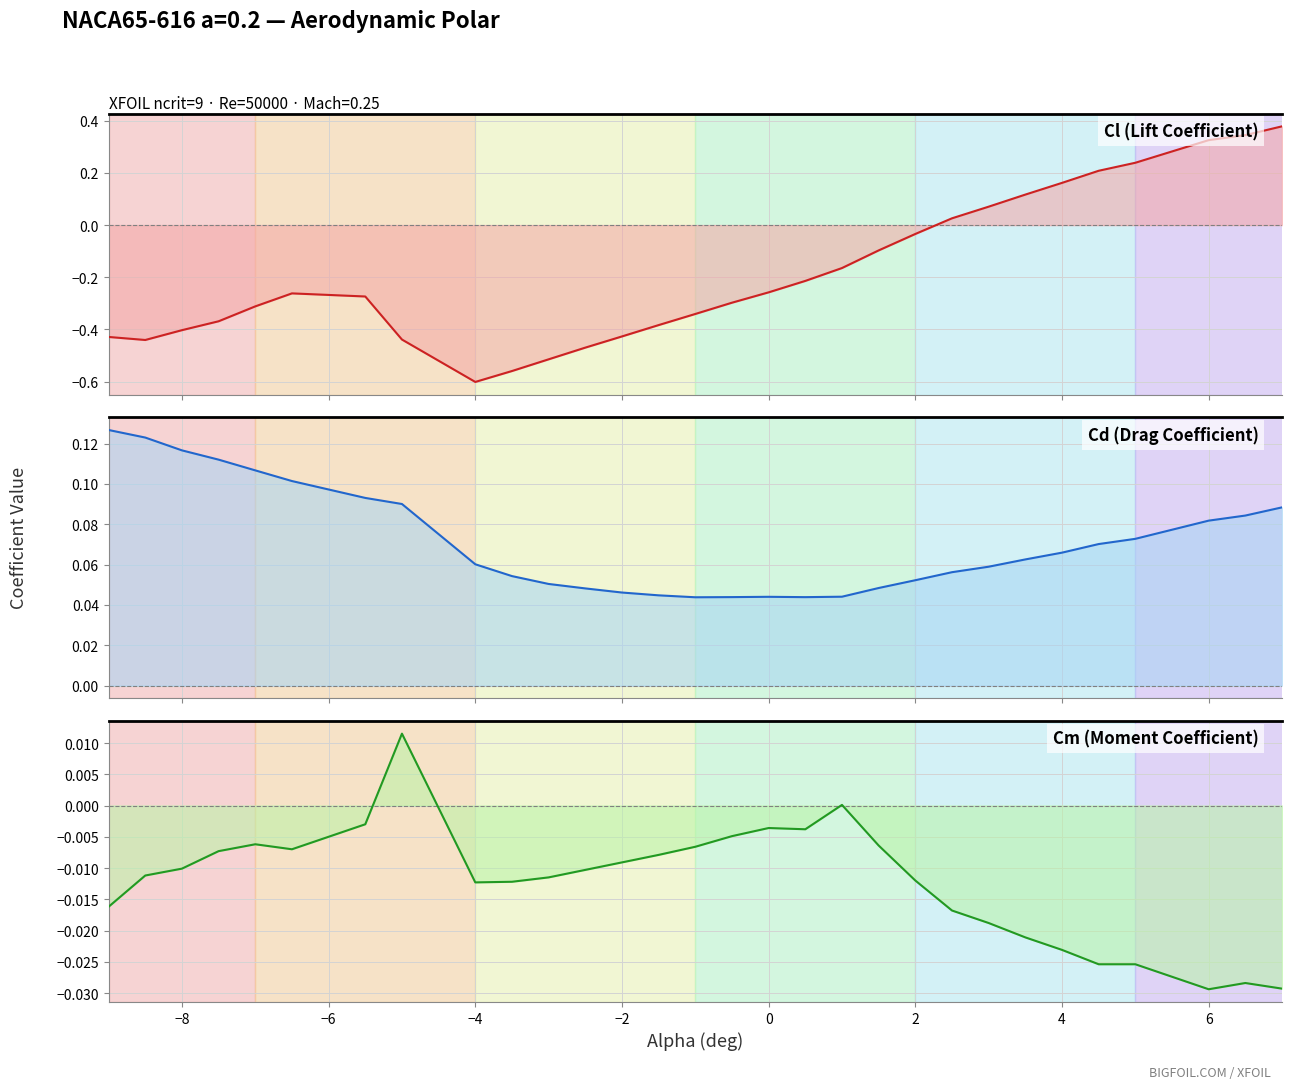

Reading left to right, transcribe all the data shown in this chart.

Cl: -0.4	-0.4	-0.4	-0.4	-0.3	-0.3	-0.3	-0.4	-0.6	-0.6	-0.5	-0.5	-0.4	-0.4	-0.3	-0.3	-0.3	-0.2	-0.2	-0.1	-0.0	0.0	0.1	0.1	0.2	0.2	0.2	0.3	0.3	0.4
Cd: 0.1	0.1	0.1	0.1	0.1	0.1	0.1	0.1	0.1	0.1	0.1	0.0	0.0	0.0	0.0	0.0	0.0	0.0	0.0	0.0	0.1	0.1	0.1	0.1	0.1	0.1	0.1	0.1	0.1	0.1
Cm: -0.0	-0.0	-0.0	-0.0	-0.0	-0.0	-0.0	0.0	-0.0	-0.0	-0.0	-0.0	-0.0	-0.0	-0.0	-0.0	-0.0	-0.0	0.0	-0.0	-0.0	-0.0	-0.0	-0.0	-0.0	-0.0	-0.0	-0.0	-0.0	-0.0